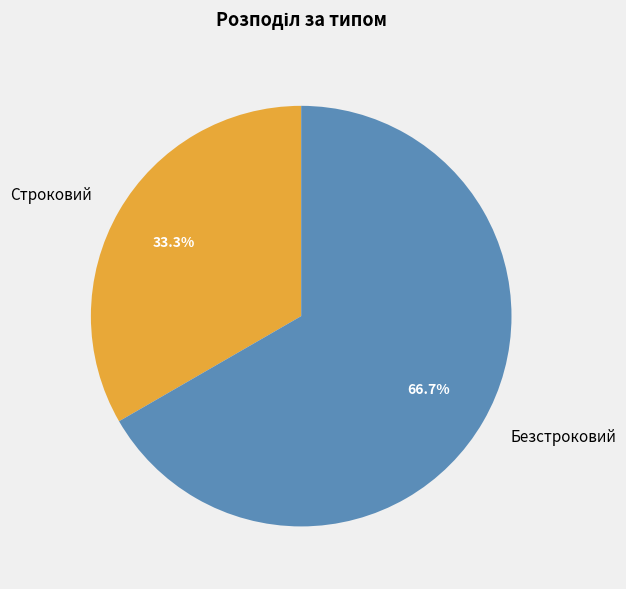

True or false: Строковий accounts for 33% of the total.

True